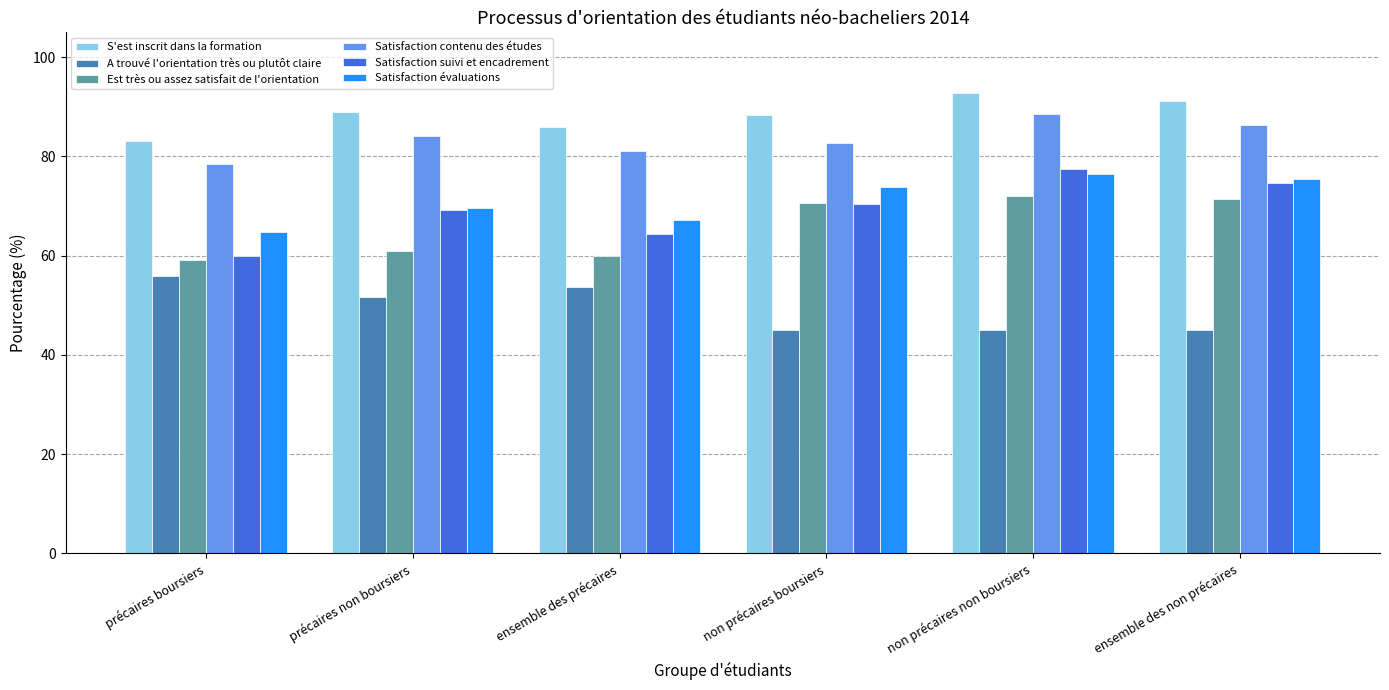

What is the greatest value displayed?

92.8